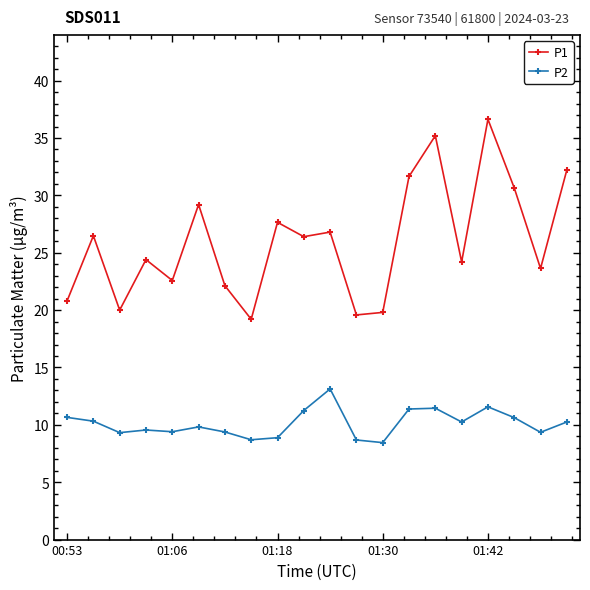

What is the value of the P2 point at the 7th from the left?

9.4